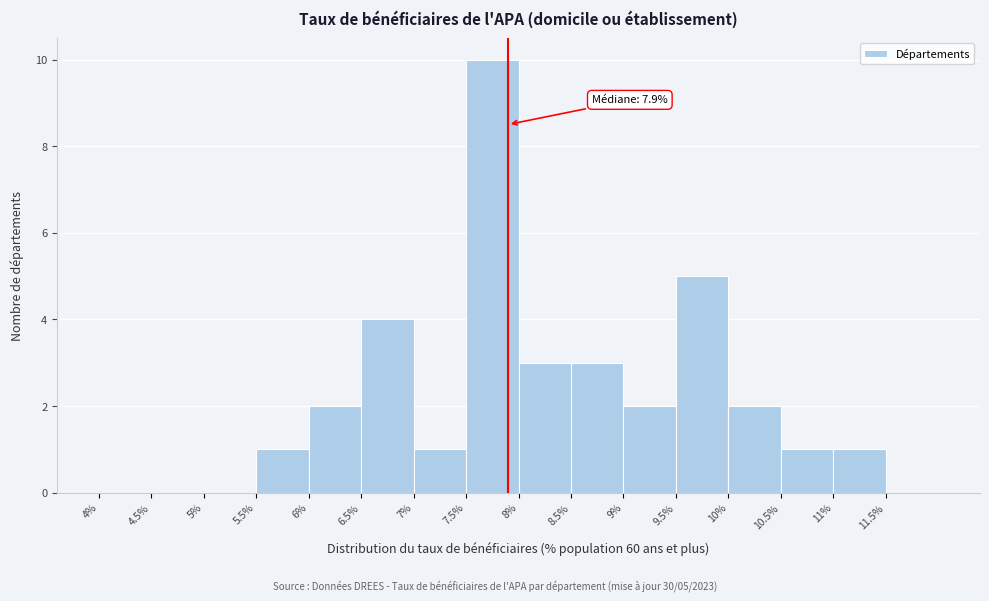

Over which range of the x-axis is the bar tallest?

7.5 to 8.0